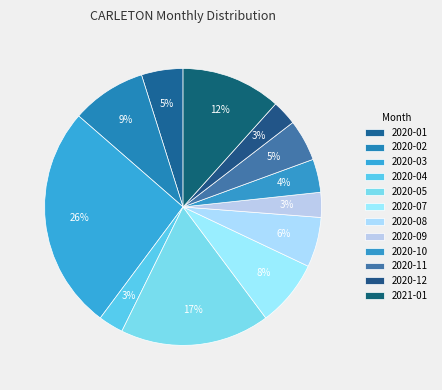

How many segments does this pie chart have?

12